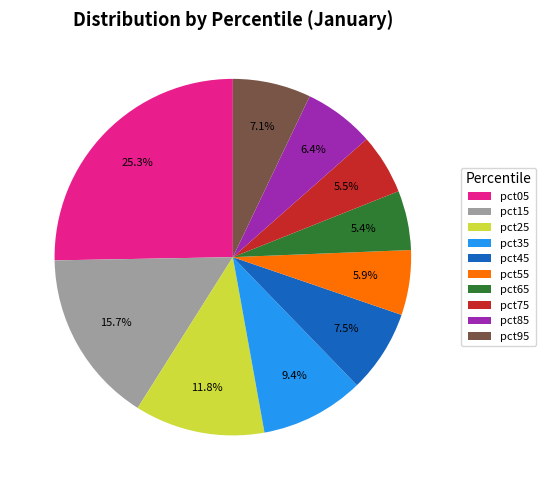

What percentage is the pct05 slice, to the nearest percent?

25%